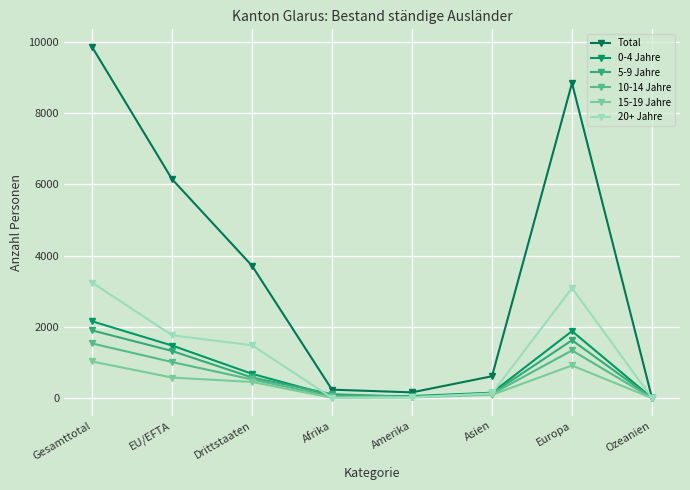

What position from the left is Asien?

6